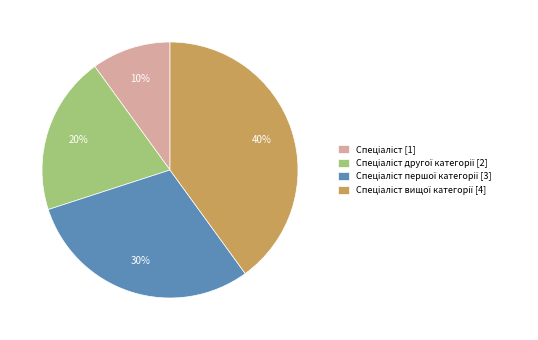

Is there any slice that represents more than half of the pie?

No